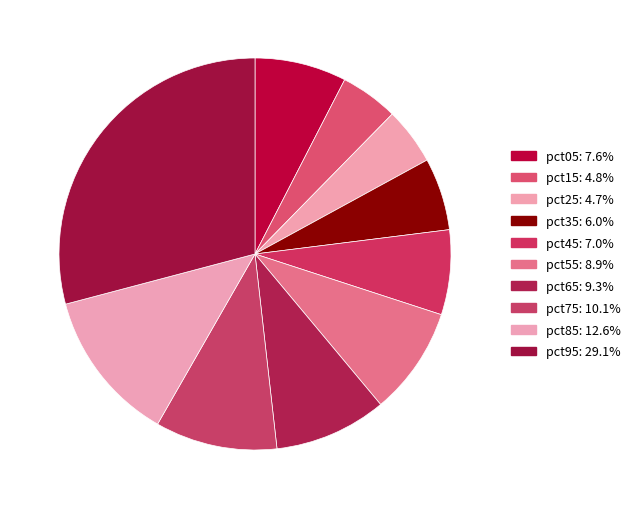

To the nearest percent, what percentage of the pie is pct65?

9%